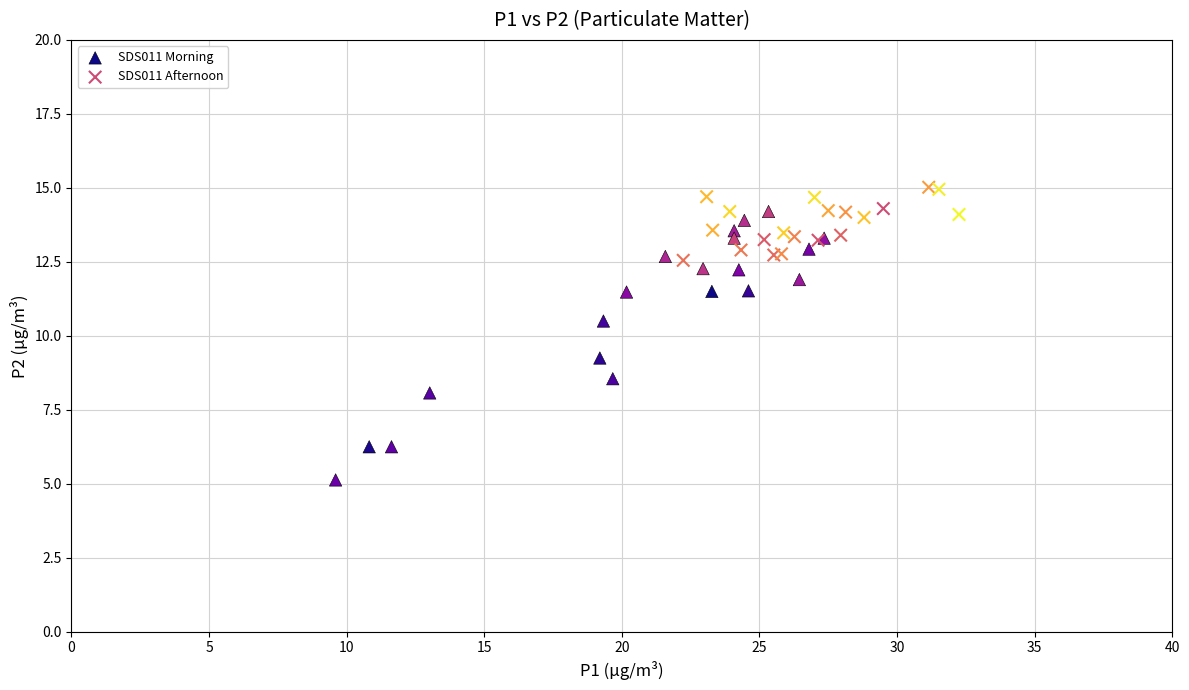

Which series contains the highest Y value?

SDS011 Afternoon